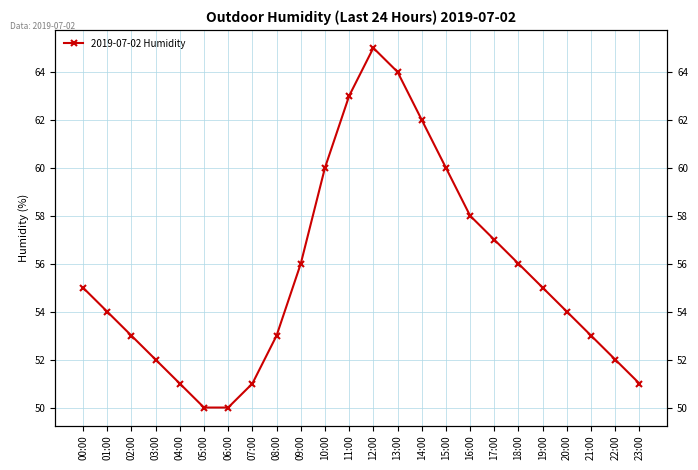

Reading right to left, list all the values displayed in this chart.

23:00=51	22:00=52	21:00=53	20:00=54	19:00=55	18:00=56	17:00=57	16:00=58	15:00=60	14:00=62	13:00=64	12:00=65	11:00=63	10:00=60	09:00=56	08:00=53	07:00=51	06:00=50	05:00=50	04:00=51	03:00=52	02:00=53	01:00=54	00:00=55